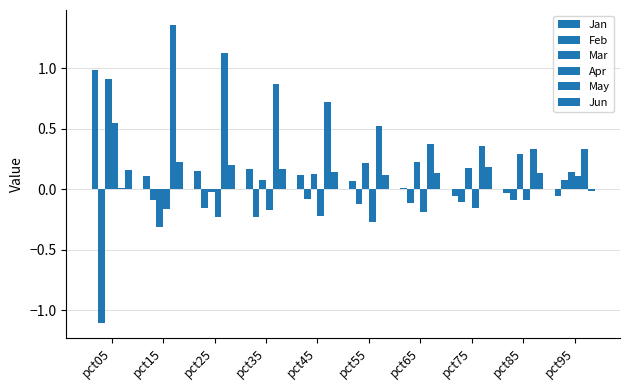

Count the number of data series in this chart.

6